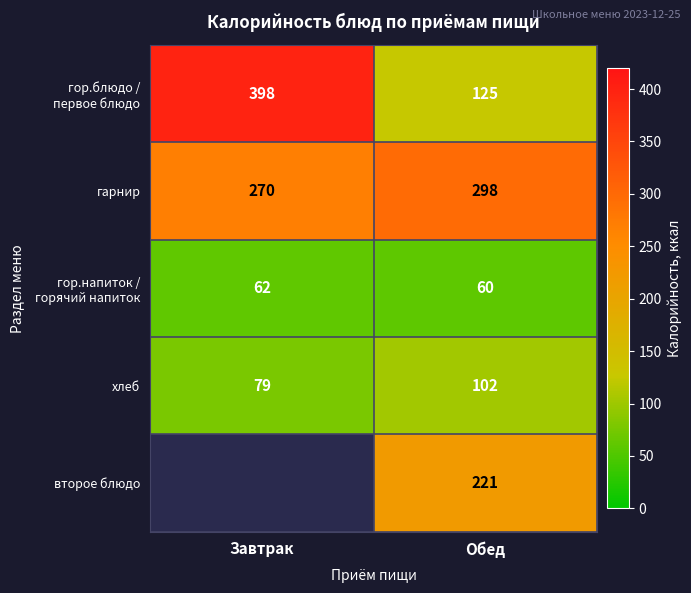

Count the number of categories in the chart.

2